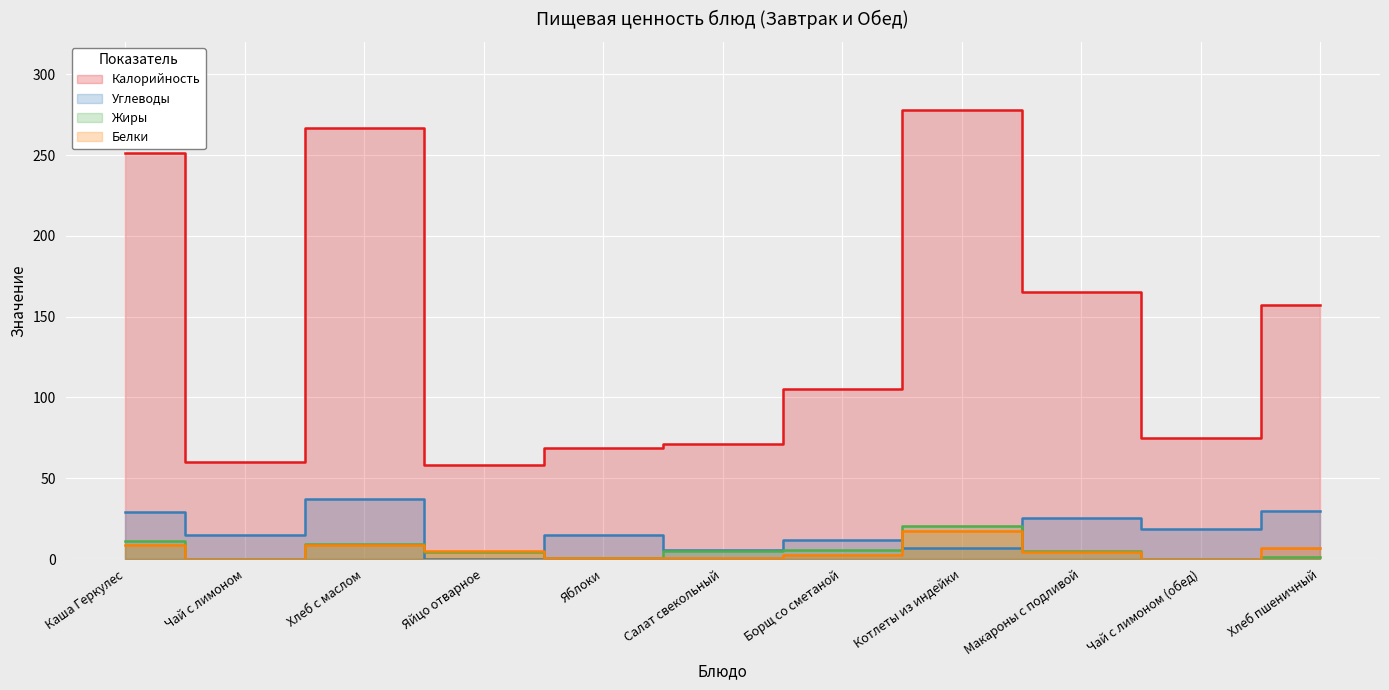

What is the lowest value of the Калорийность series?

58.0